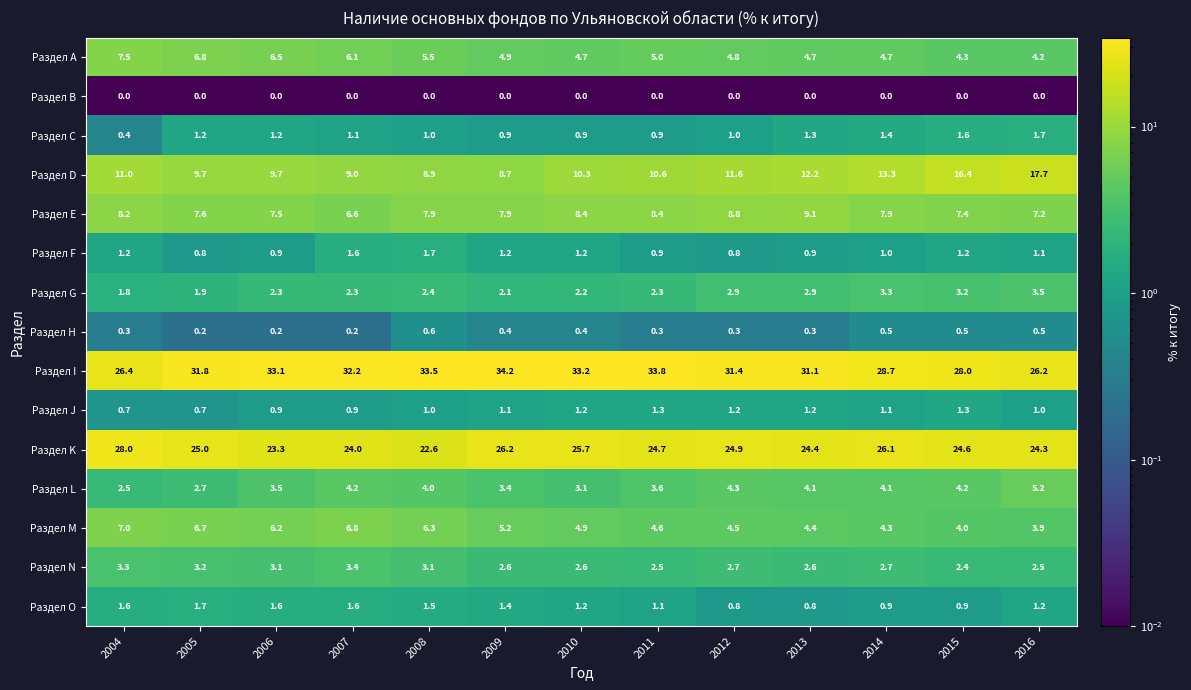

What is the total value across all series at 2011?

100.0